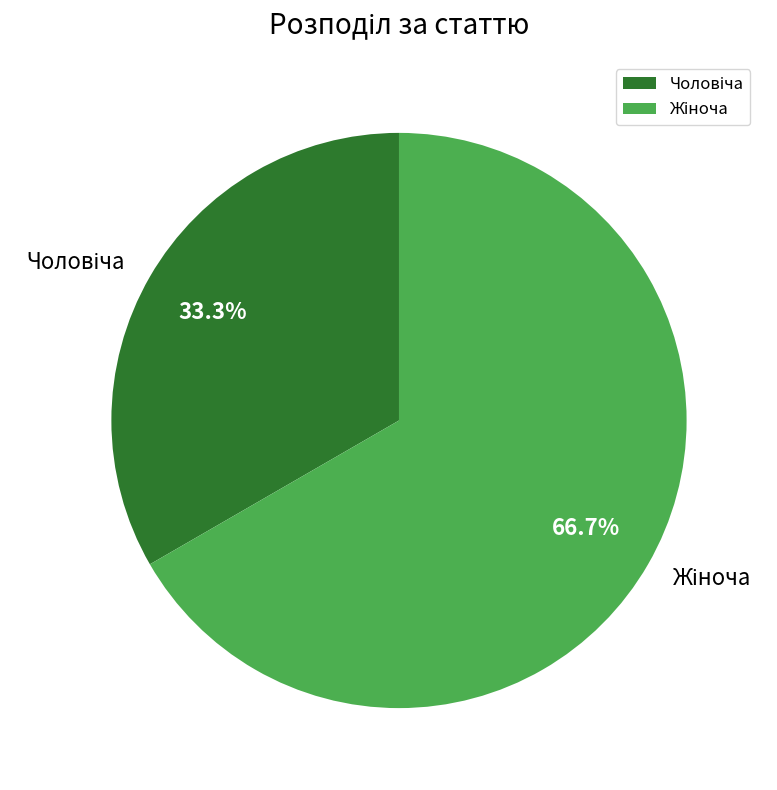

Does any single category account for the majority?

Yes